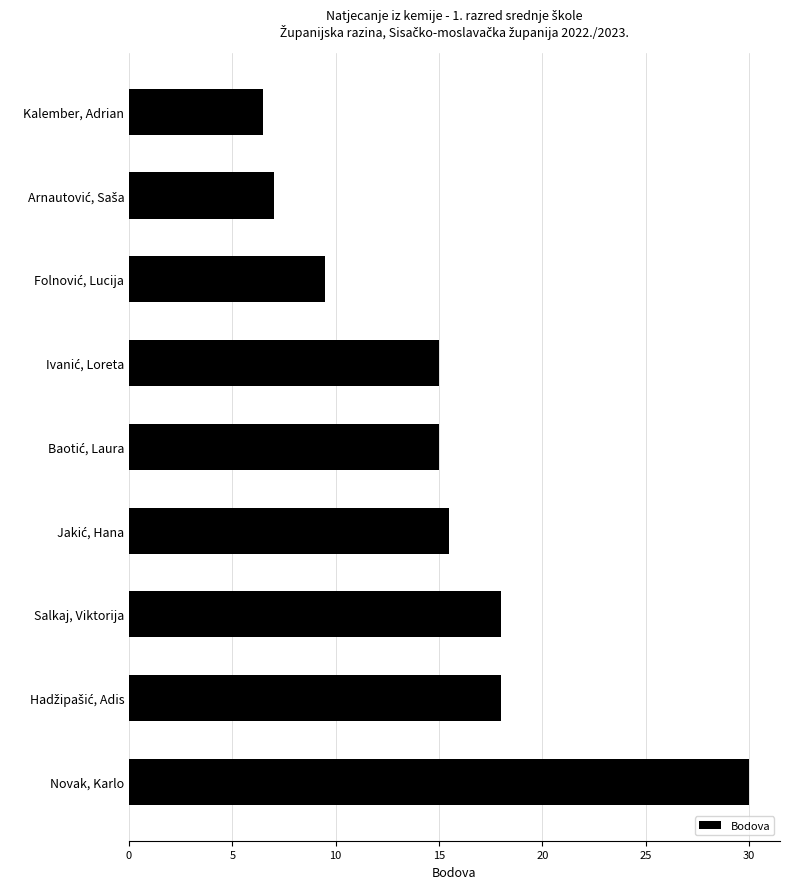

Which label corresponds to the largest value in the chart?

Novak, Karlo